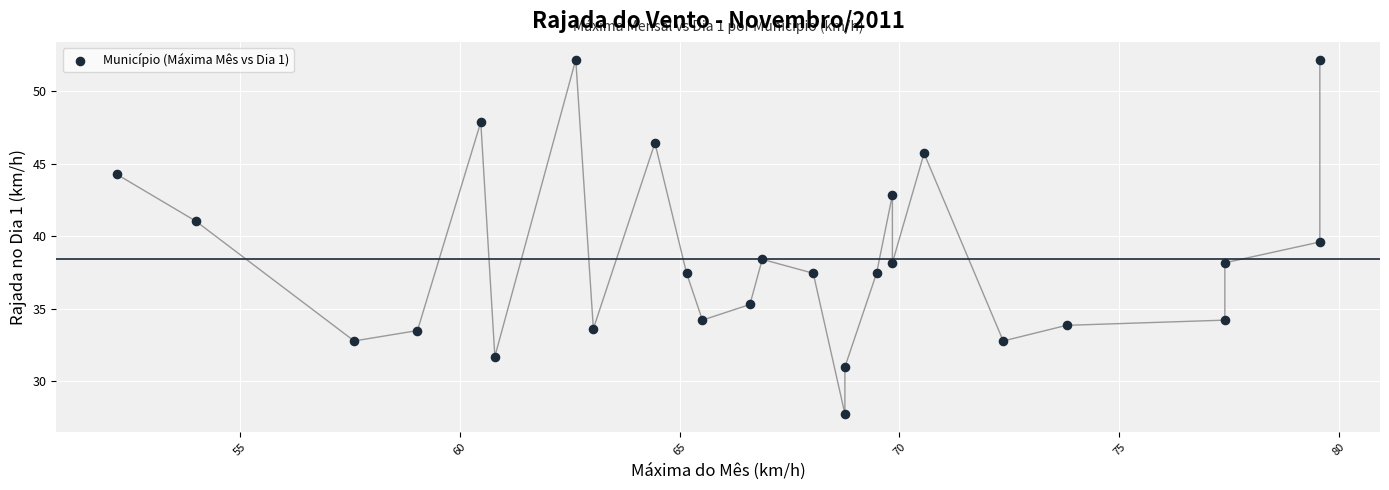

What is the range of X values (max minus min)?

27.4